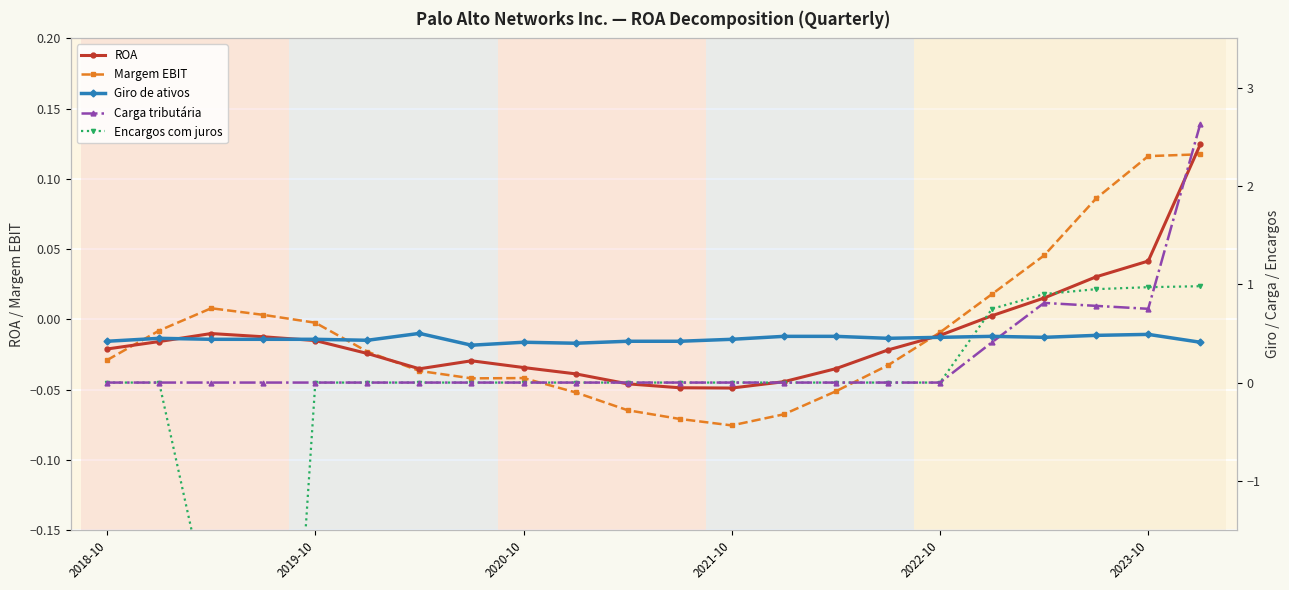

Which series has the largest total across all categories?

Giro de ativos